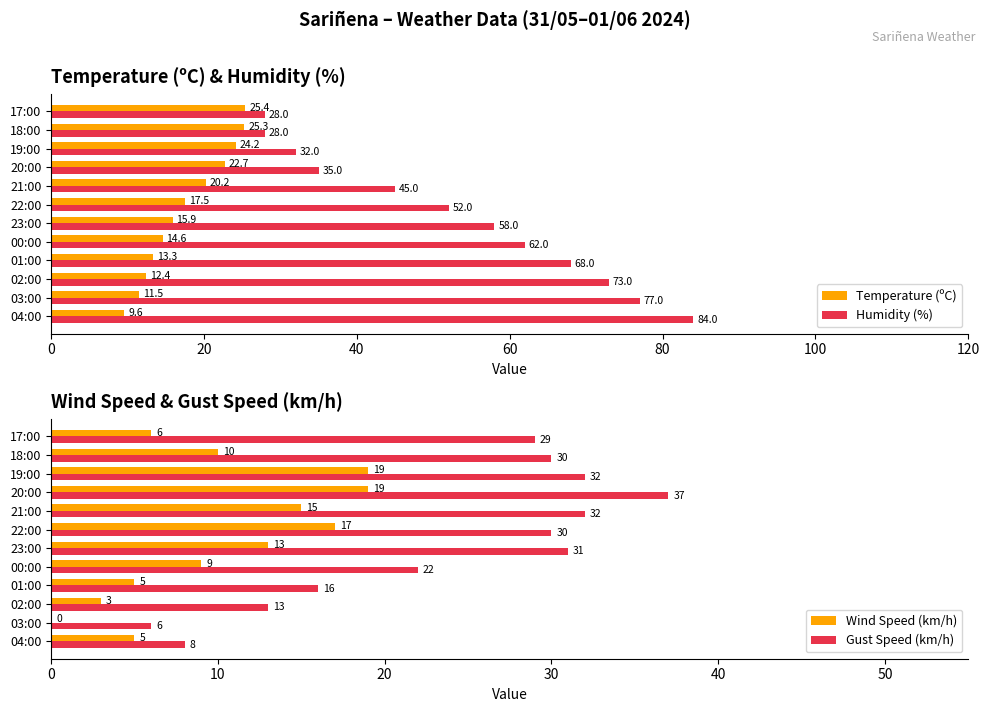

The value of Temperature (ºC) at 23:00 is 27.5. True or false?

False